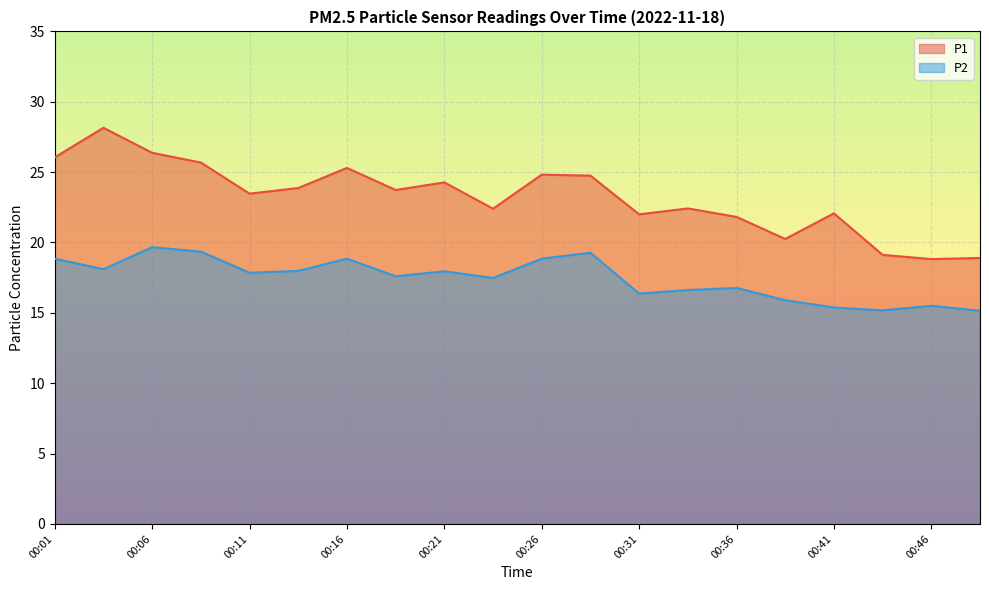

Which series has the largest total across all categories?

P1